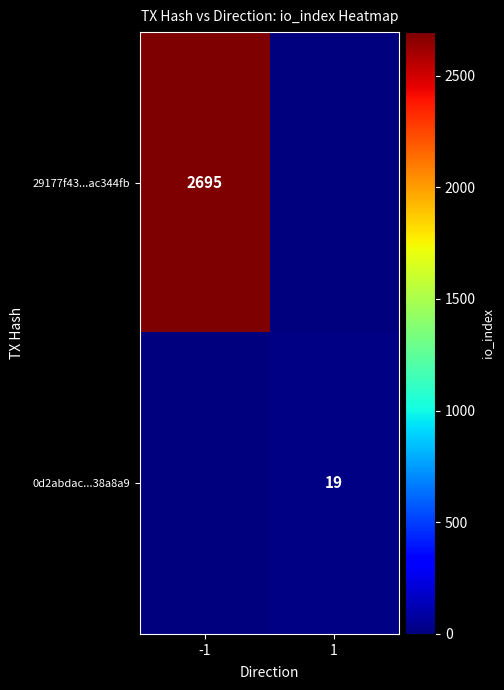

Is it true that 0d2abdac...38a8a9 equals 19 at 1?

True